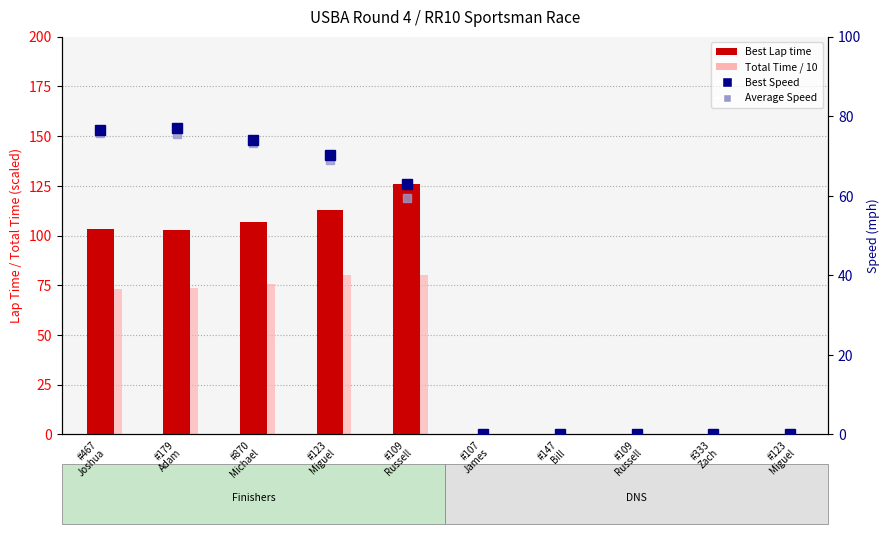

List the series in order of their peak value, lowest first.

Average Speed, Best Speed, Total Time / 10, Best Lap time